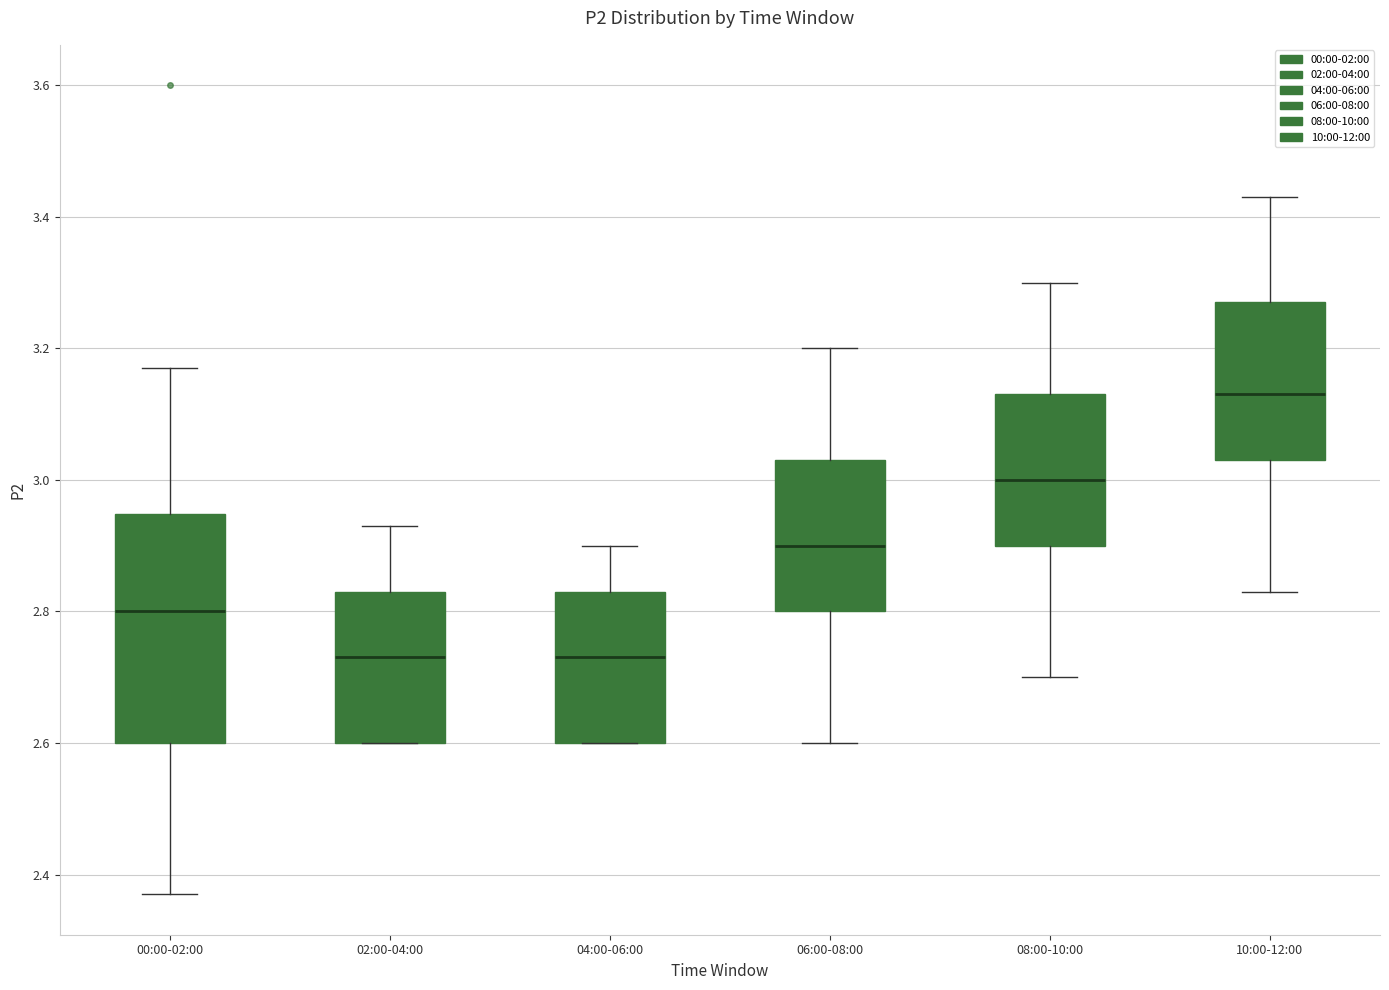

Where is the lower edge of the box for 10:00-12:00 on the y-axis? The values are not printed on the chart, so give them approximately, as read against the axis.

3.04